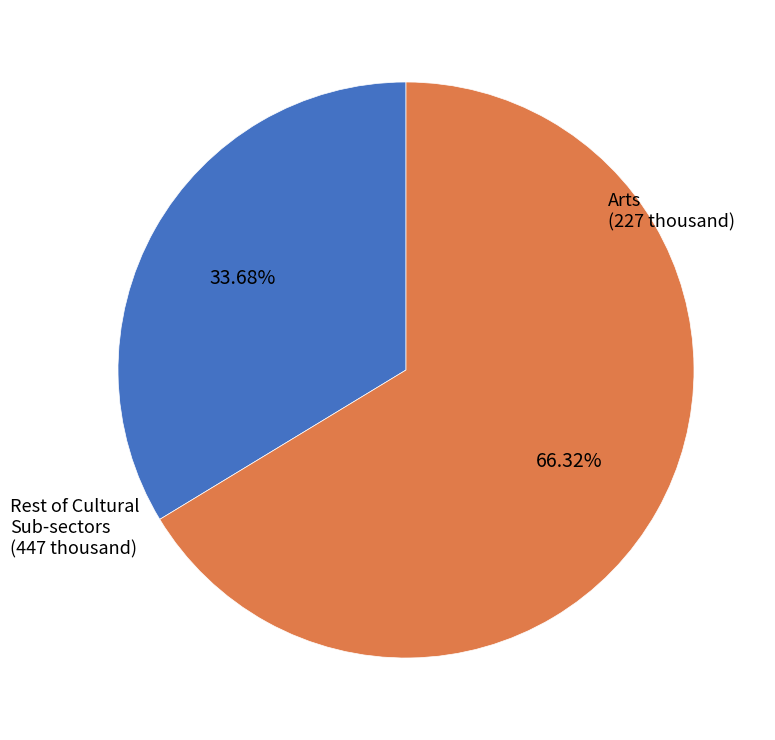

Does any single category account for the majority?

Yes